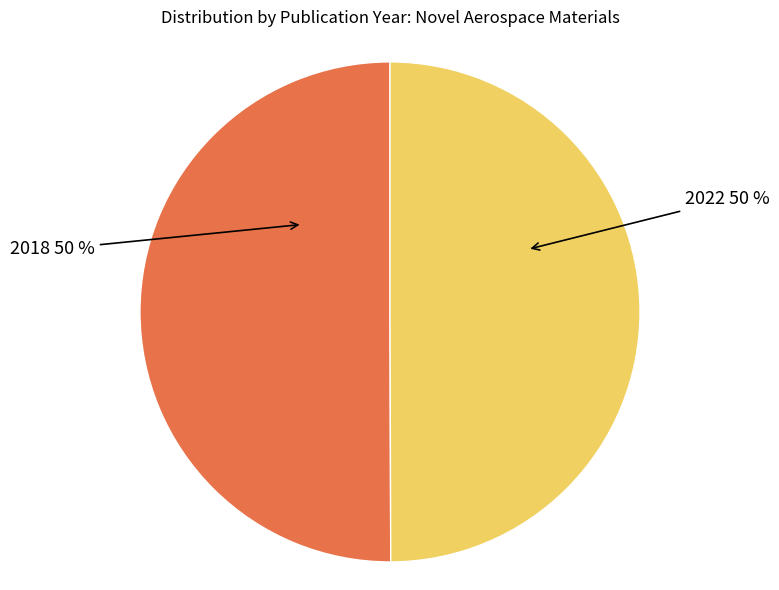

To the nearest percent, what is the average slice percentage?

50%